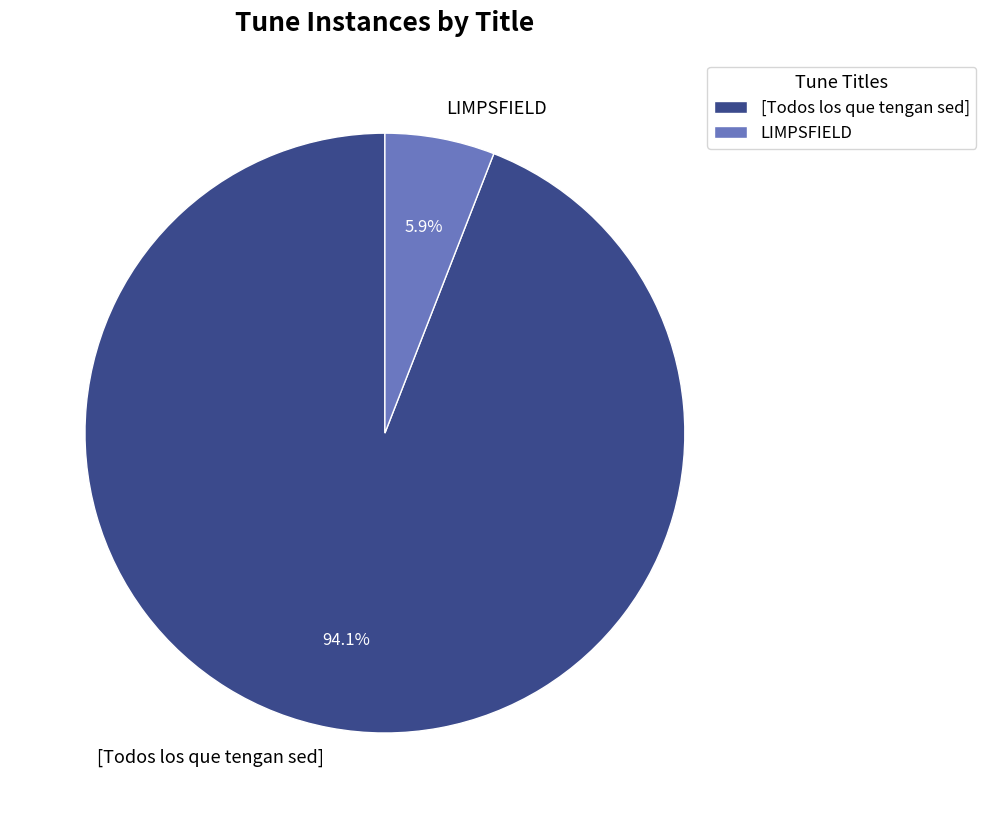

The LIMPSFIELD slice represents 1% of the pie. True or false?

False